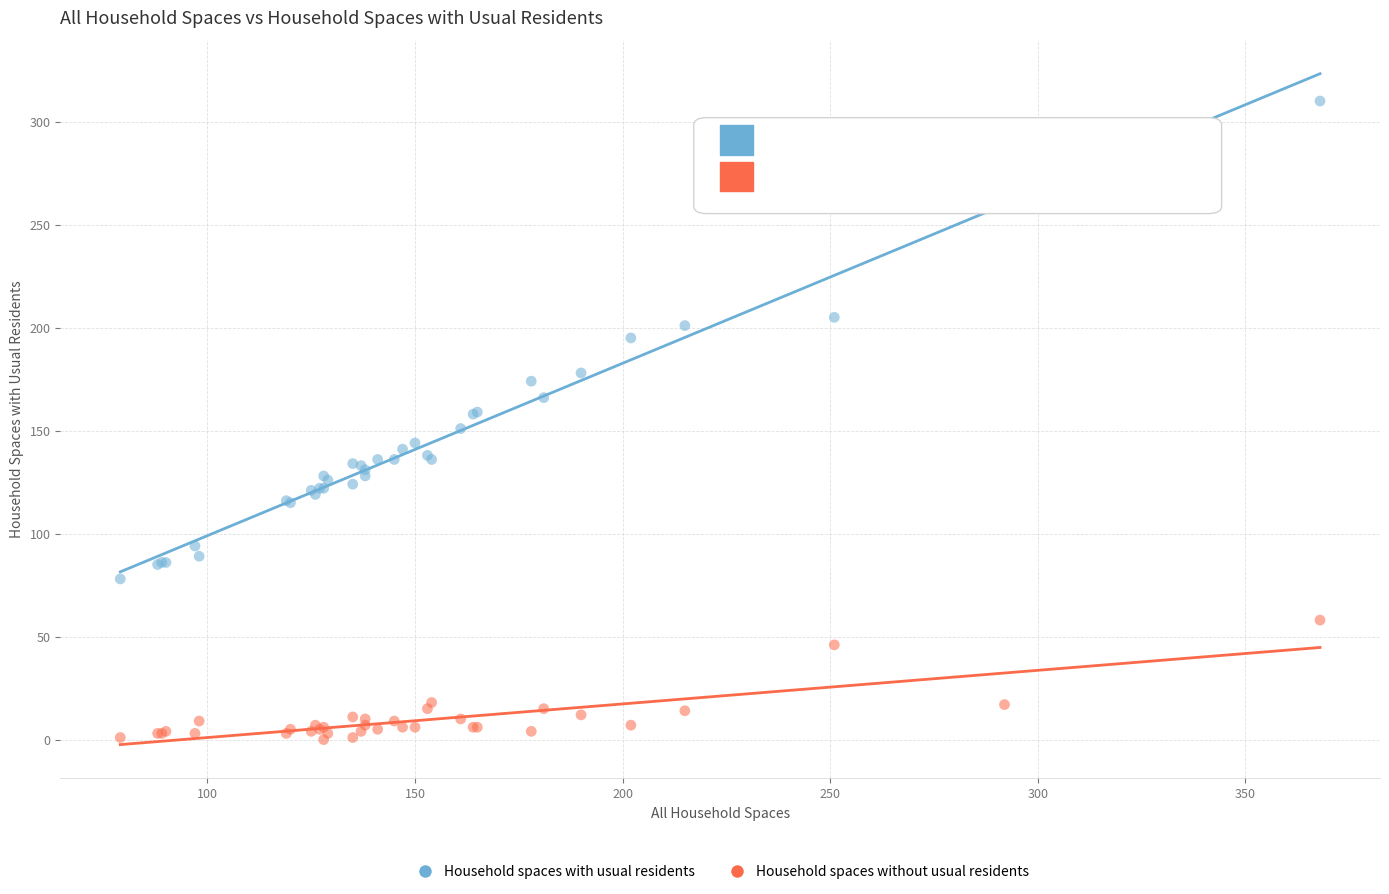

Which series reaches the maximum Y coordinate?

Household spaces with usual residents